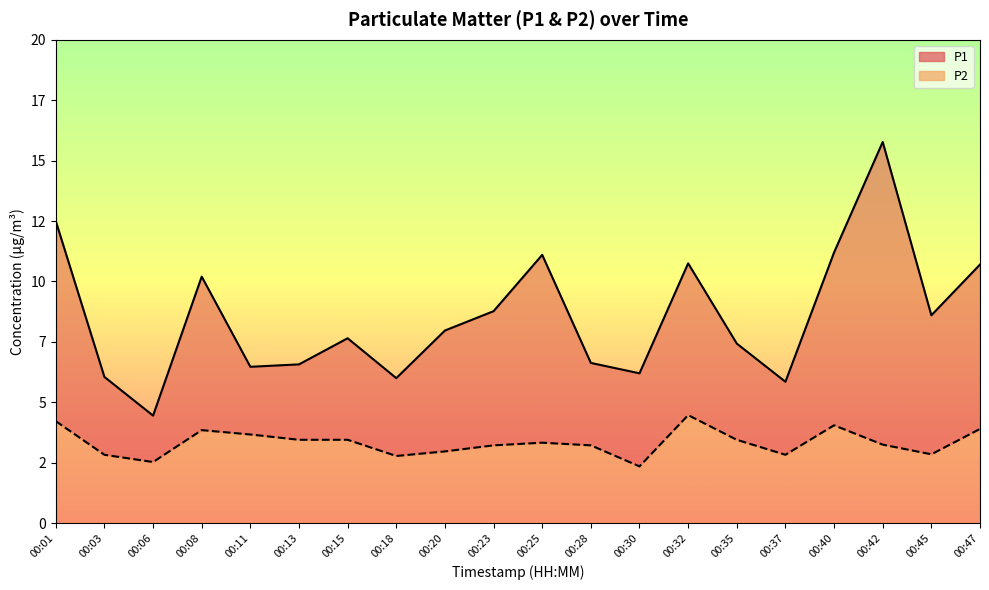

Which category has the lowest value across all series?

00:30